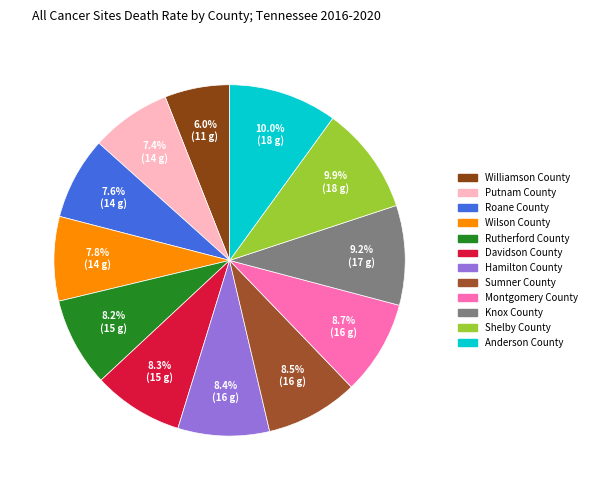

To the nearest percent, what portion does Knox County represent?

9%